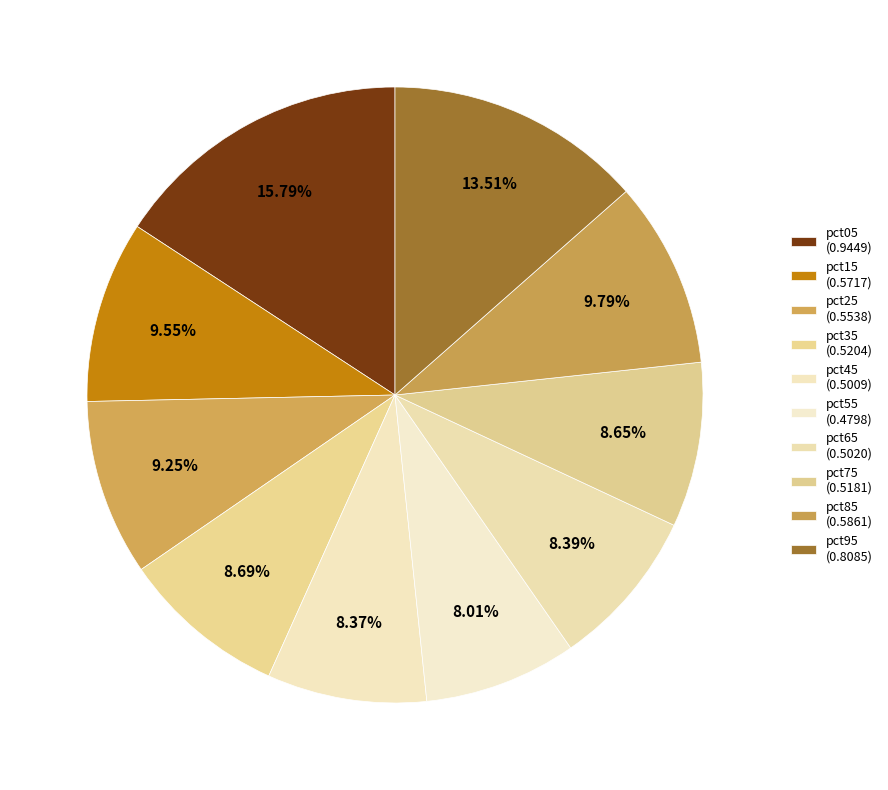

Count the number of slices in the pie.

10